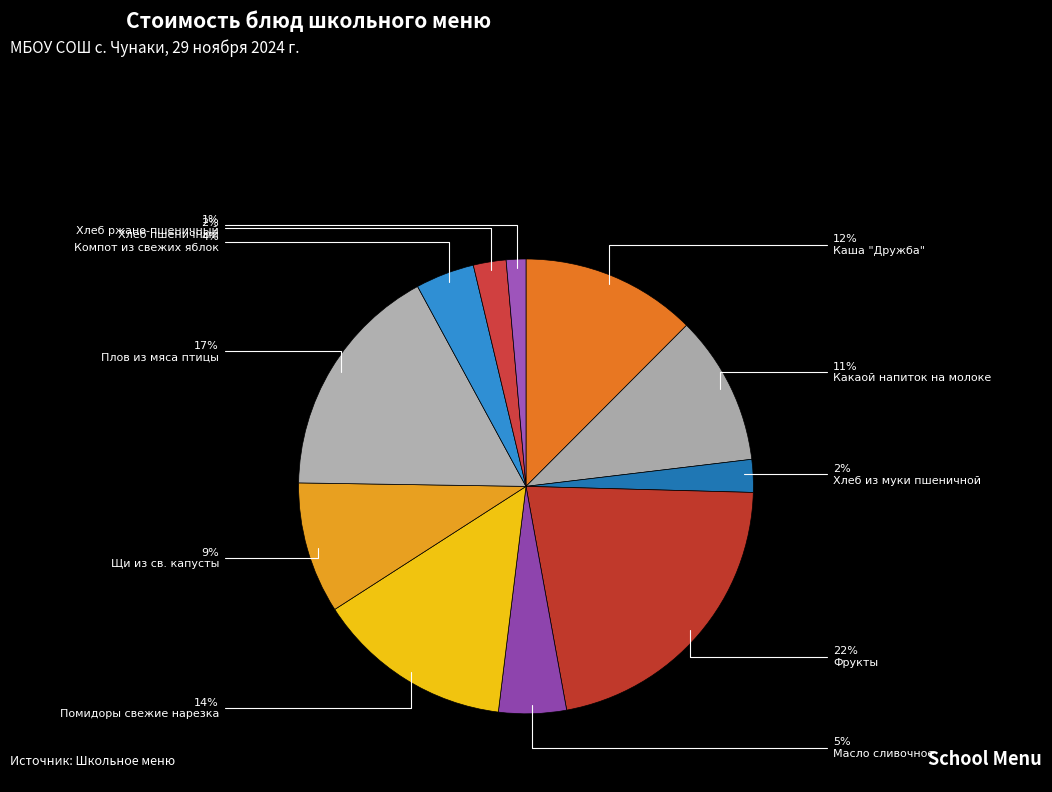

Count the number of slices in the pie.

11